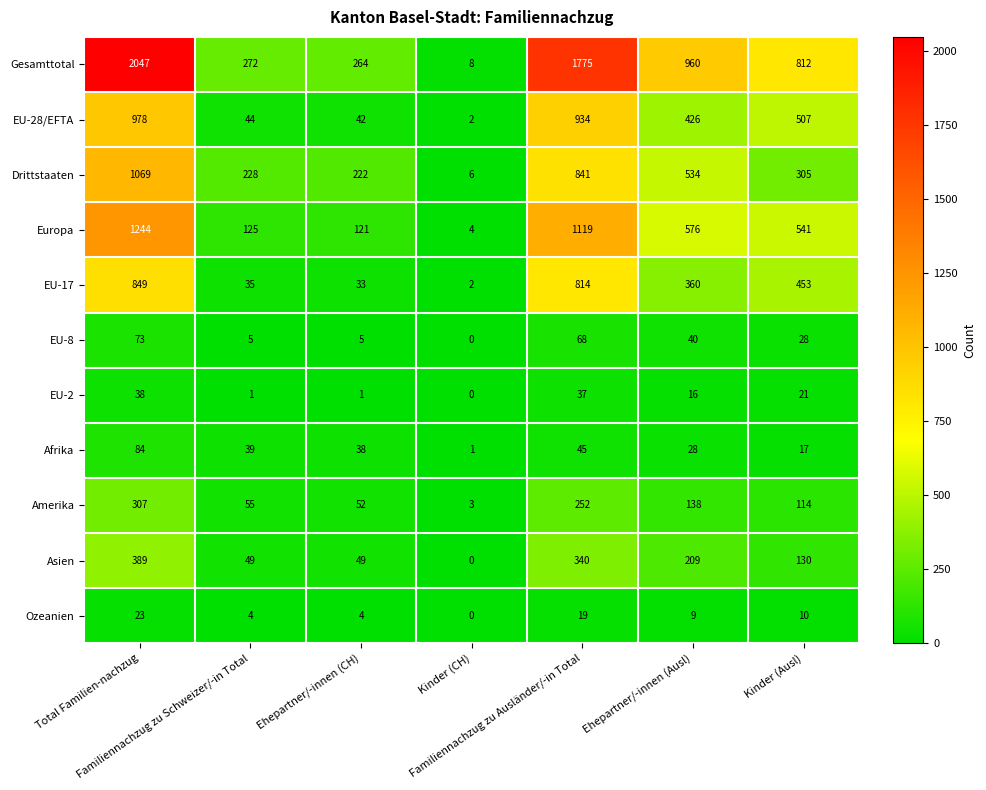

Which series has the widest spread of values?

Gesamttotal